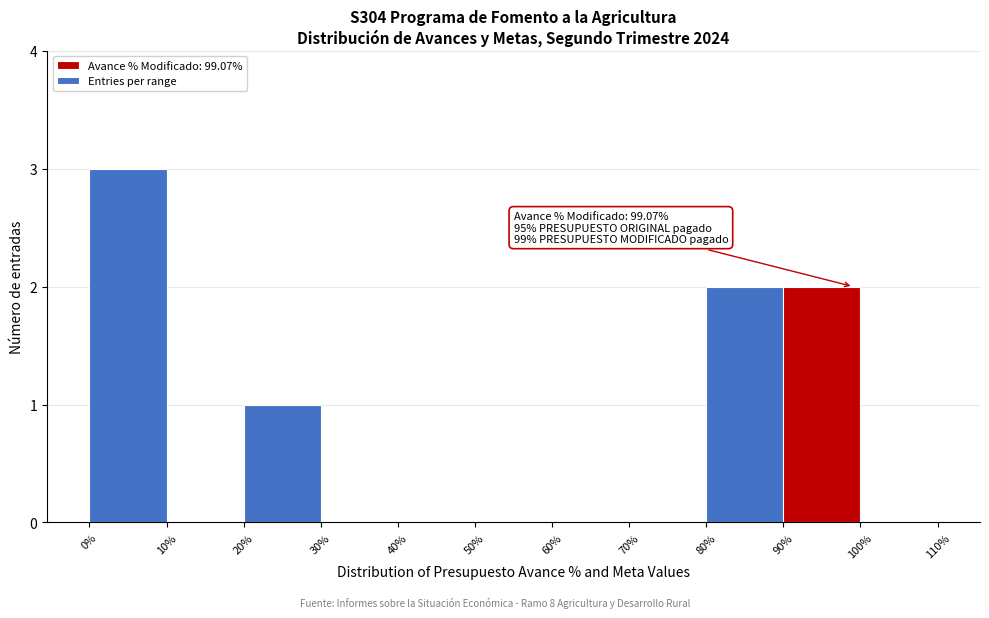

Over which range of the x-axis is the bar tallest?

0% to 10%